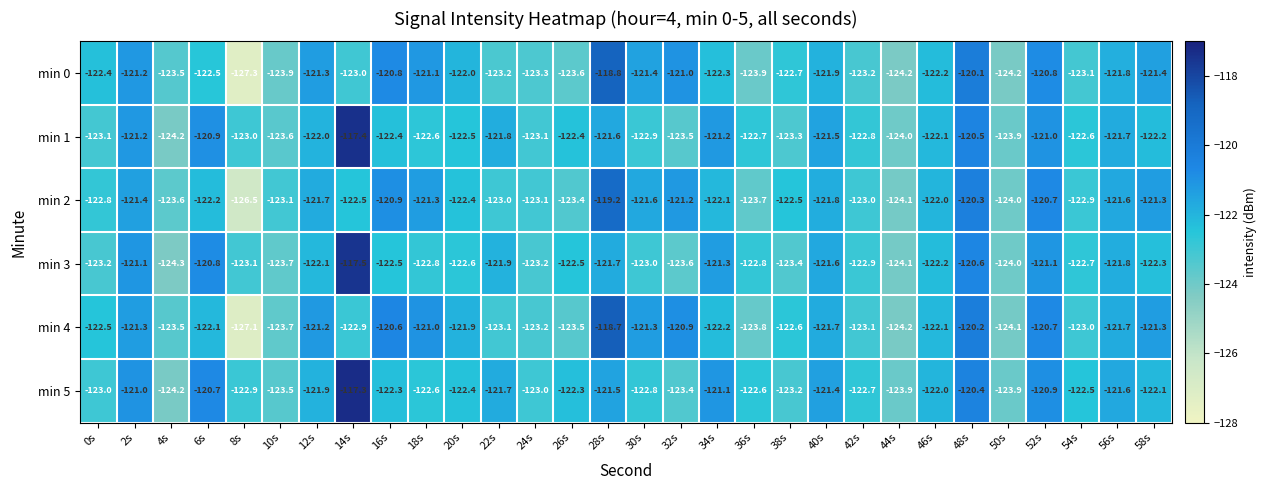

Which series has the largest total across all categories?

min 5